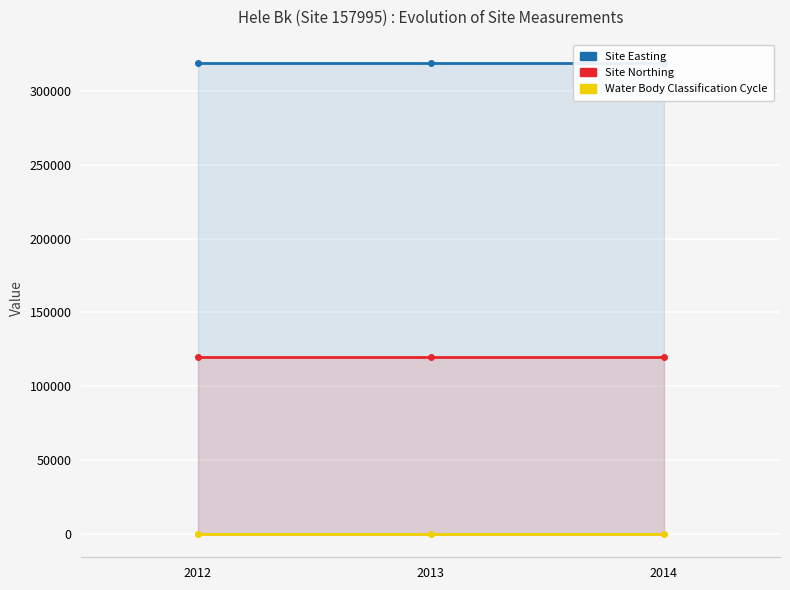

At which label is Site Northing closest to 119838?

2012